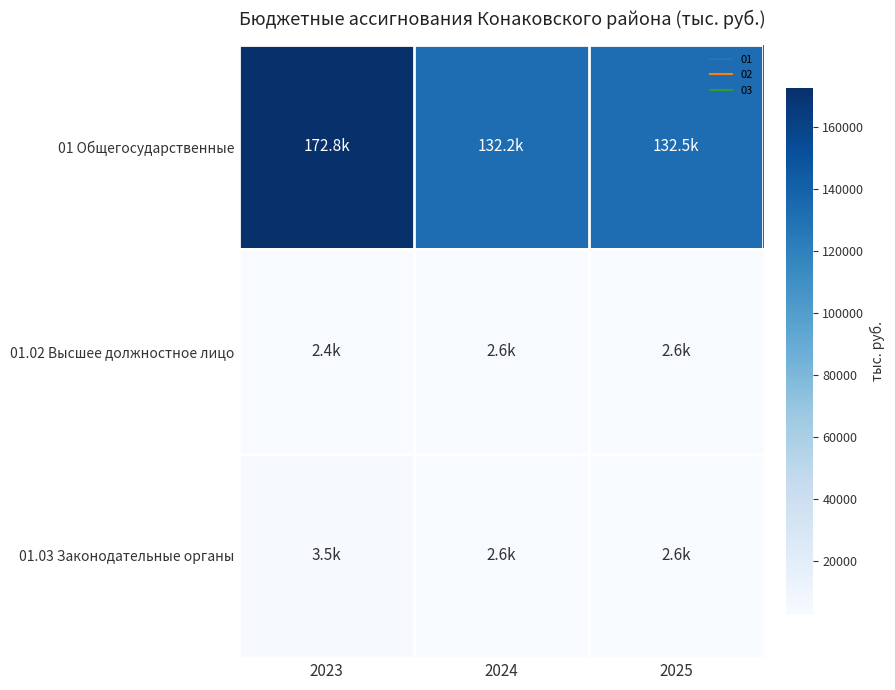

Reading left to right, list all the values displayed in this chart.

01 Общегосударственные: 2023=172762.2	2024=132169.7	2025=132477.8
01.02 Высшее должностное лицо: 2023=2387.6	2024=2623.7	2025=2623.7
01.03 Законодательные органы: 2023=3548.2	2024=2606.8	2025=2606.8